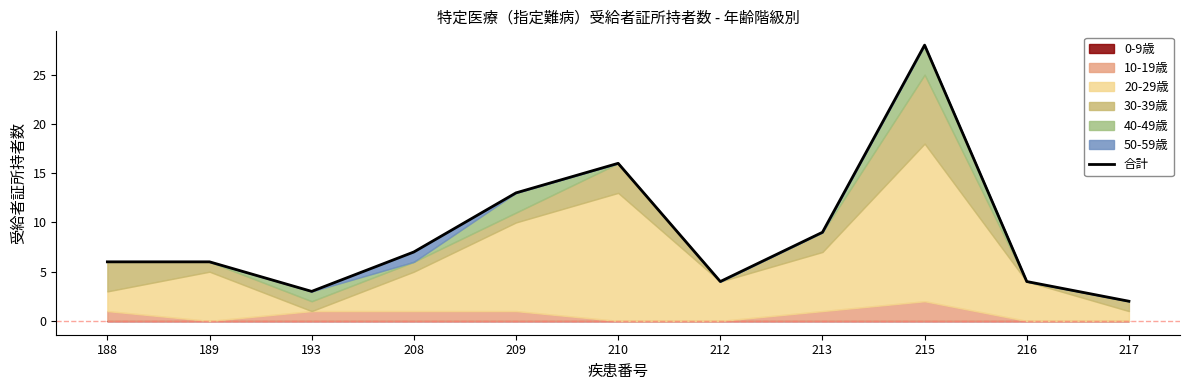

Does the chart display data point markers on the line(s)?

No